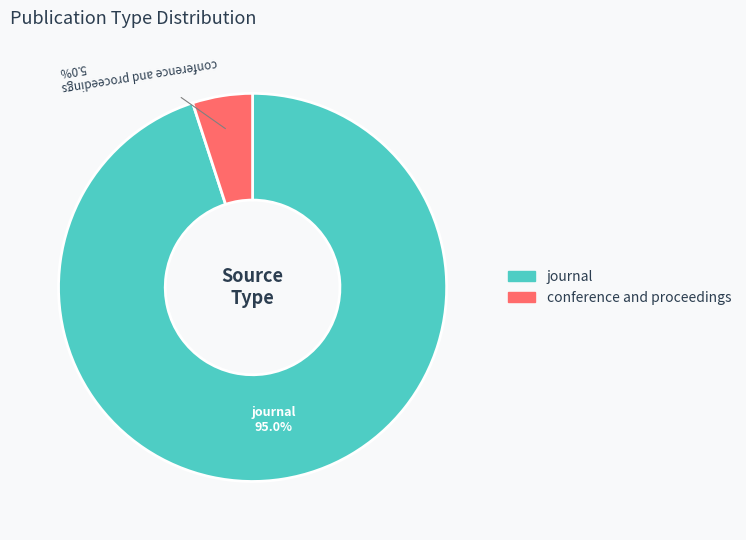

What is the majority slice?

journal